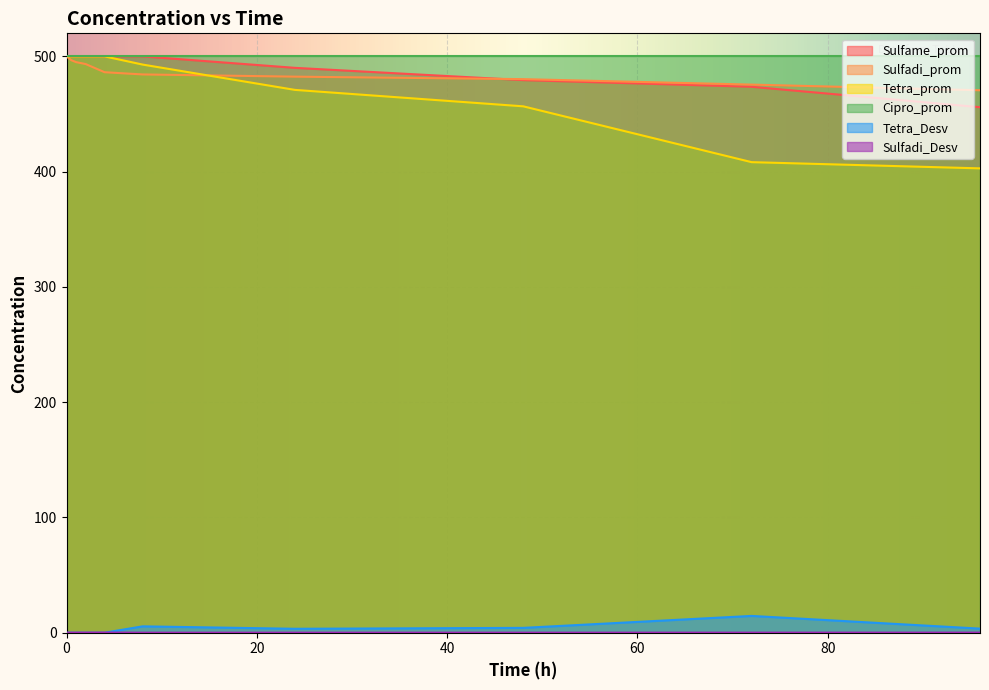

Reading right to left, extract all data points from this chart.

Sulfame_prom: 0=500.0	0.5=500.0	1=500.0	2=500.0	4=500.0	8=500.0	24=490.1	48=479.4	72=473.6	96=455.9
Sulfadi_prom: 0=500.0	0.5=496.7	1=495.0	2=493.4	4=486.3	8=484.3	24=482.4	48=480.3	72=475.5	96=470.6
Tetra_prom: 0=500.0	0.5=500.0	1=500.0	2=500.0	4=500.0	8=492.9	24=470.9	48=456.7	72=408.2	96=402.8
Cipro_prom: 0=500.0	0.5=500.0	1=500.0	2=500.0	4=500.0	8=500.0	24=500.0	48=500.0	72=500.0	96=500.0
Tetra_Desv: 0=0.0	0.5=0.0	1=0.0	2=0.0	4=0.0	8=5.5	24=3.4	48=4.2	72=14.6	96=3.5
Sulfadi_Desv: 0=0.0	0.5=0.0	1=0.0	2=0.1	4=0.1	8=0.0	24=0.0	48=0.0	72=0.0	96=0.1